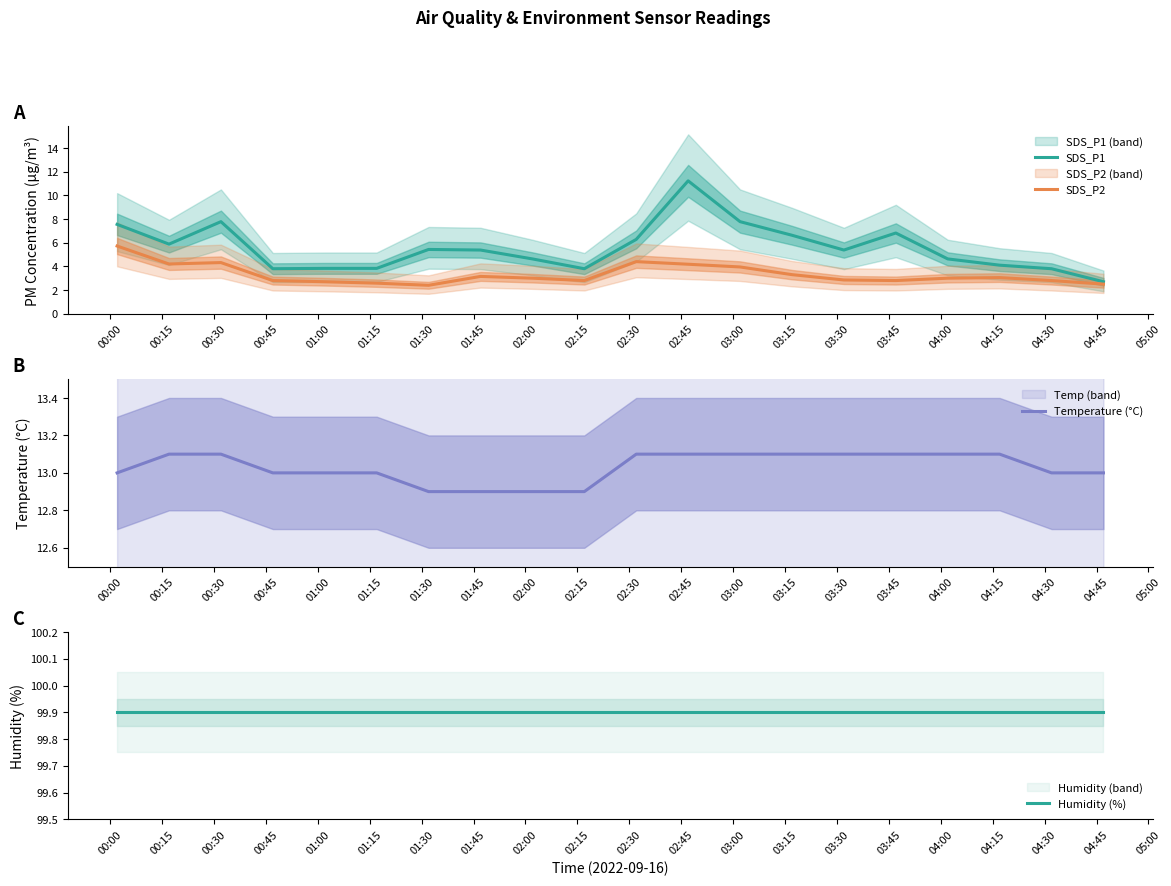

What is the smallest value displayed?

2.4